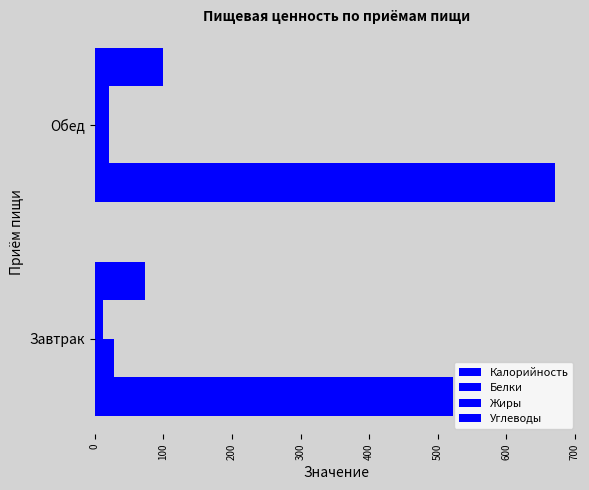

How many data points does each series have?

2